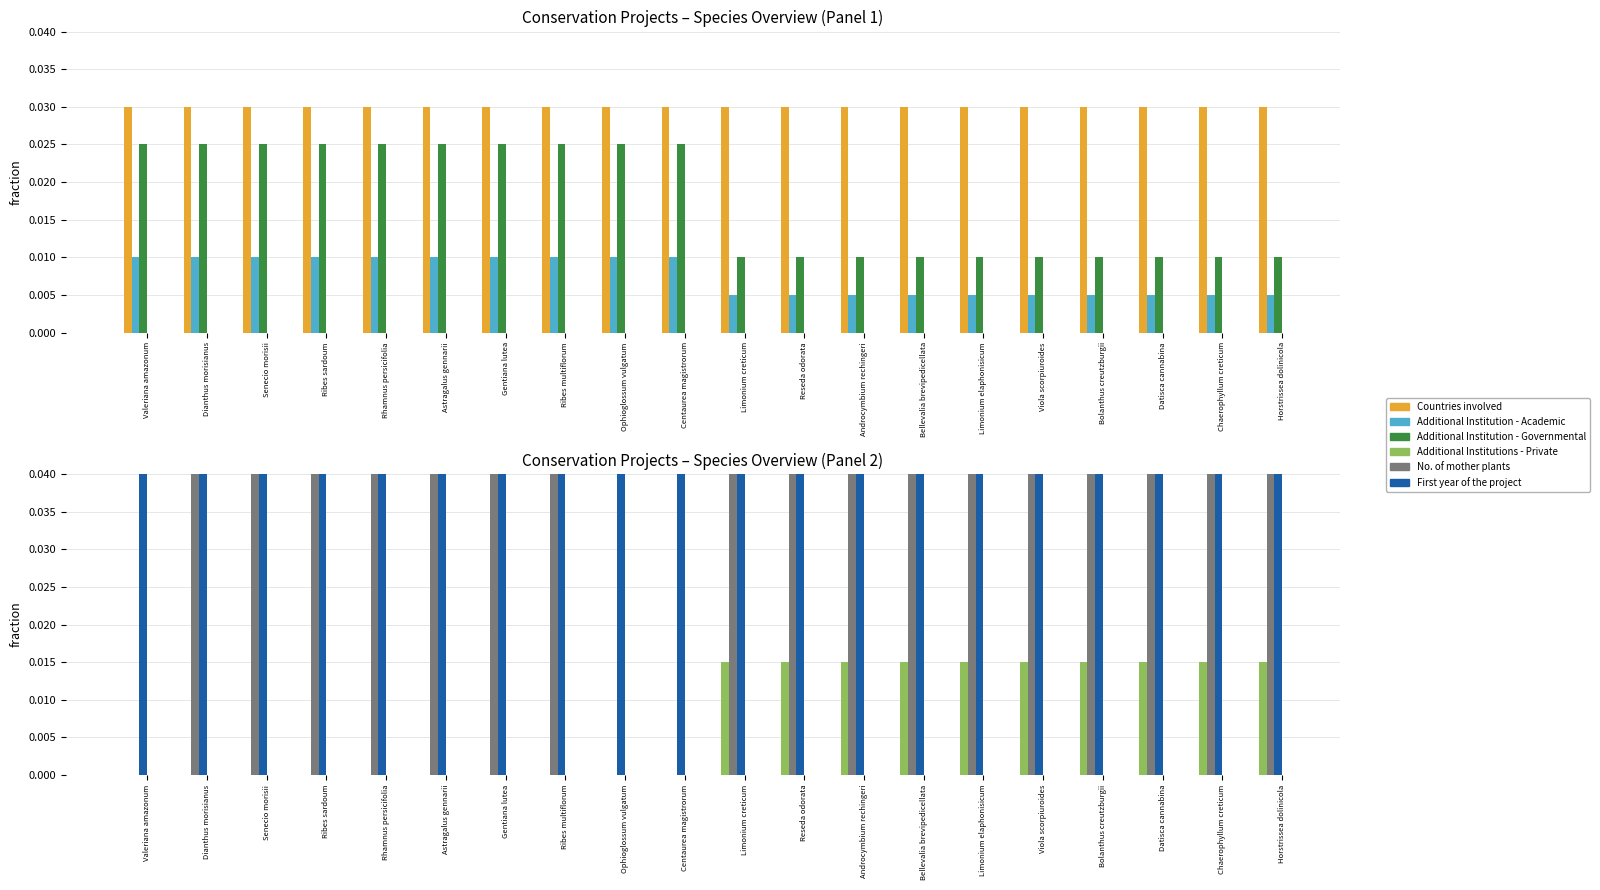

What is the total value across all series at Senecio morisii?

10.4